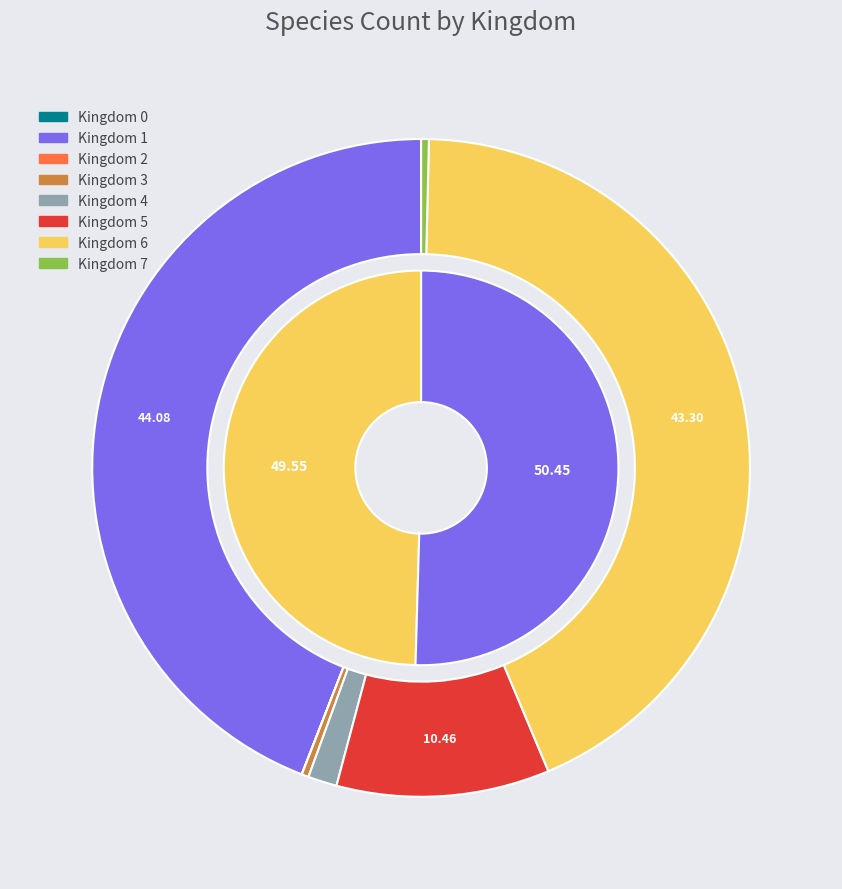

Which has a higher value, 7 or 1?

1